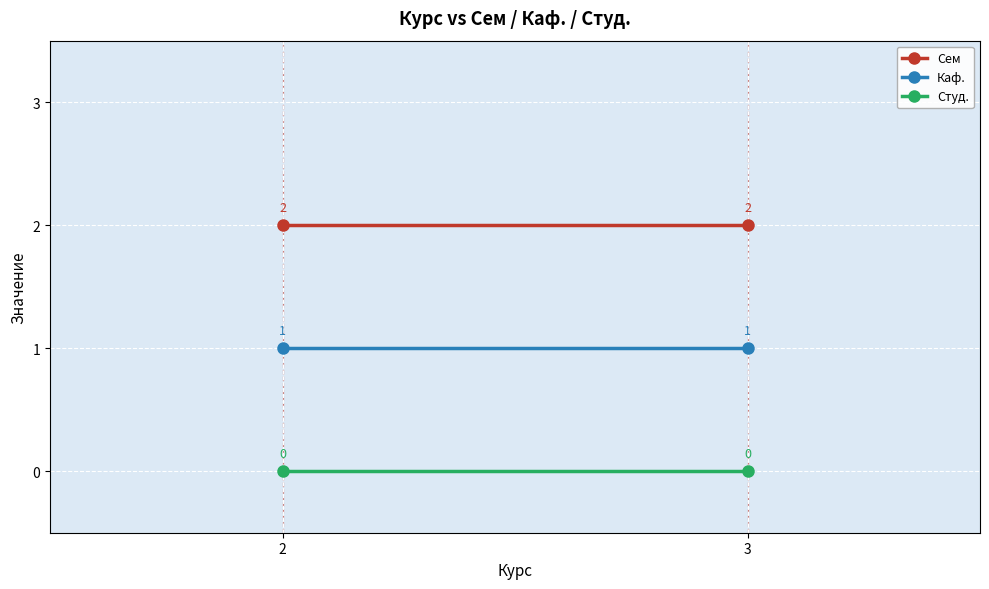

How many series are shown in this chart?

3